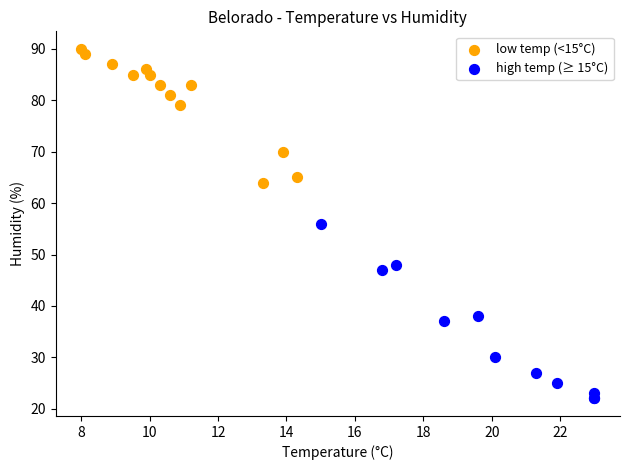

Which series contains the highest Y value?

low temp (<15°C)